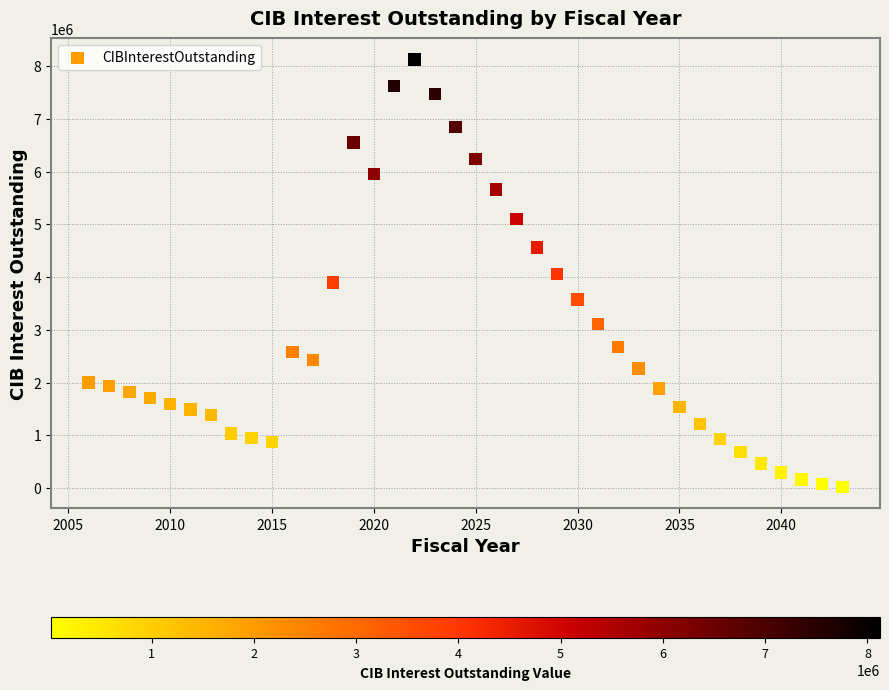

What is the range of Y values (max minus min)?

8105153.5